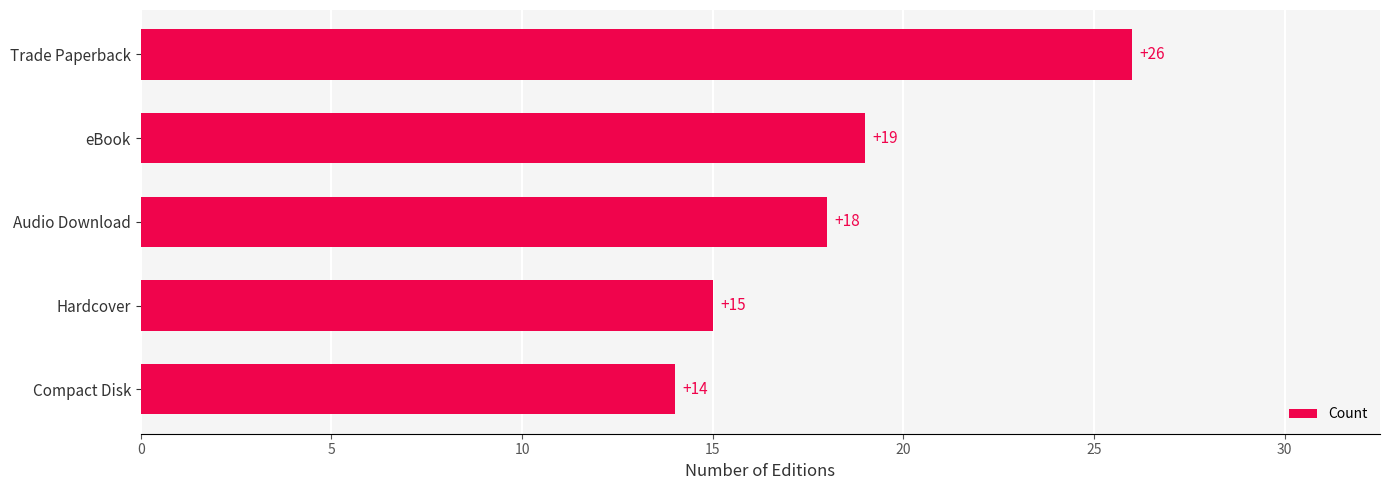

Rank the categories by value from lowest to highest.

Compact Disk, Hardcover, Audio Download, eBook, Trade Paperback